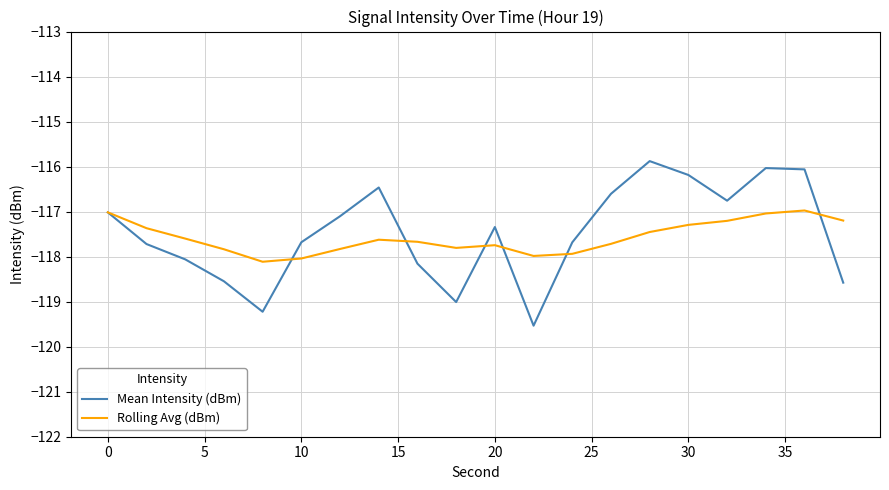

List the series in order of their peak value, highest first.

Mean Intensity (dBm), Rolling Avg (dBm)